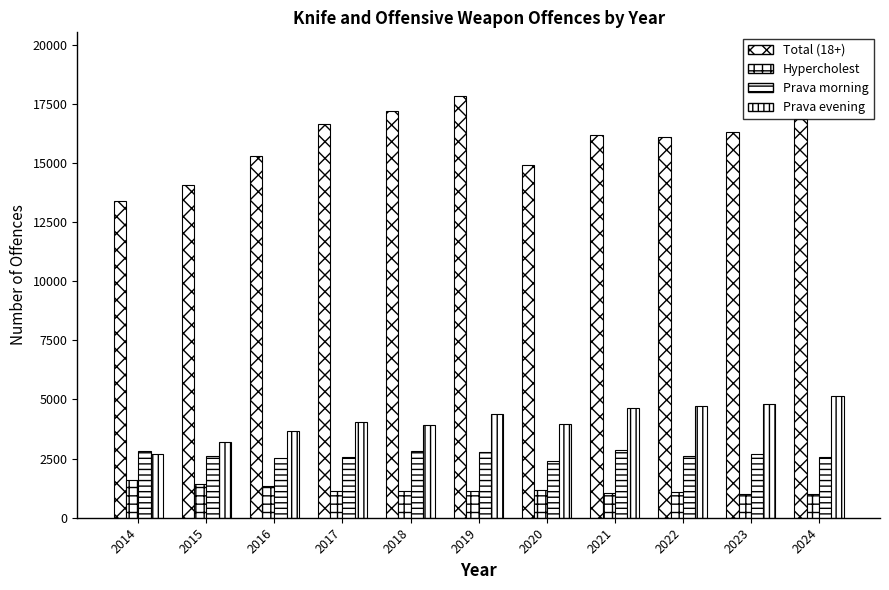

List the labels in order of Prava morning value, largest first.

2021, 2014, 2018, 2019, 2023, 2015, 2022, 2024, 2017, 2016, 2020